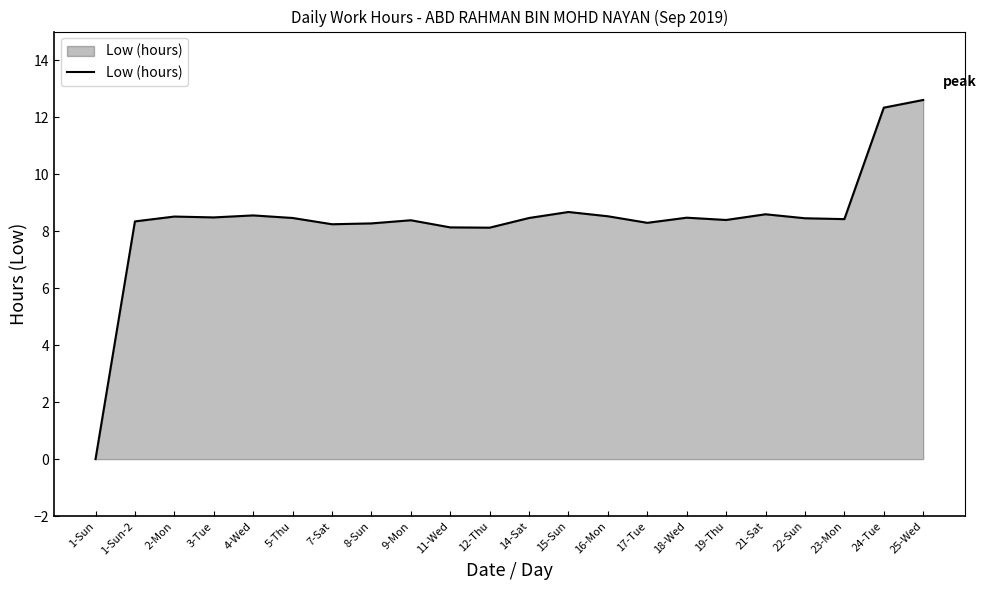

What is the approximate value at 16-Mon?

8.5